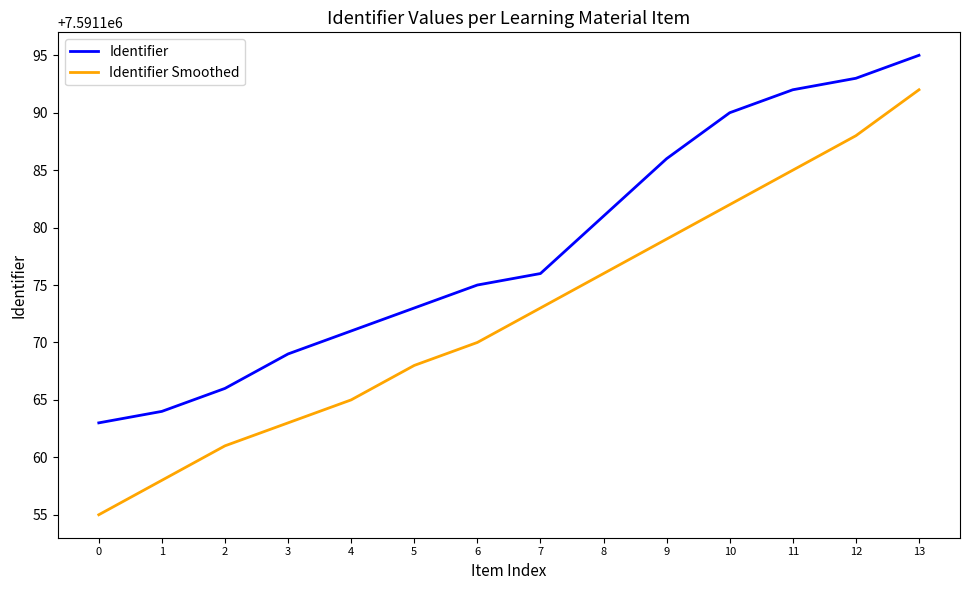

The Identifier Smoothed series shows 7591163 at 3. True or false?

True